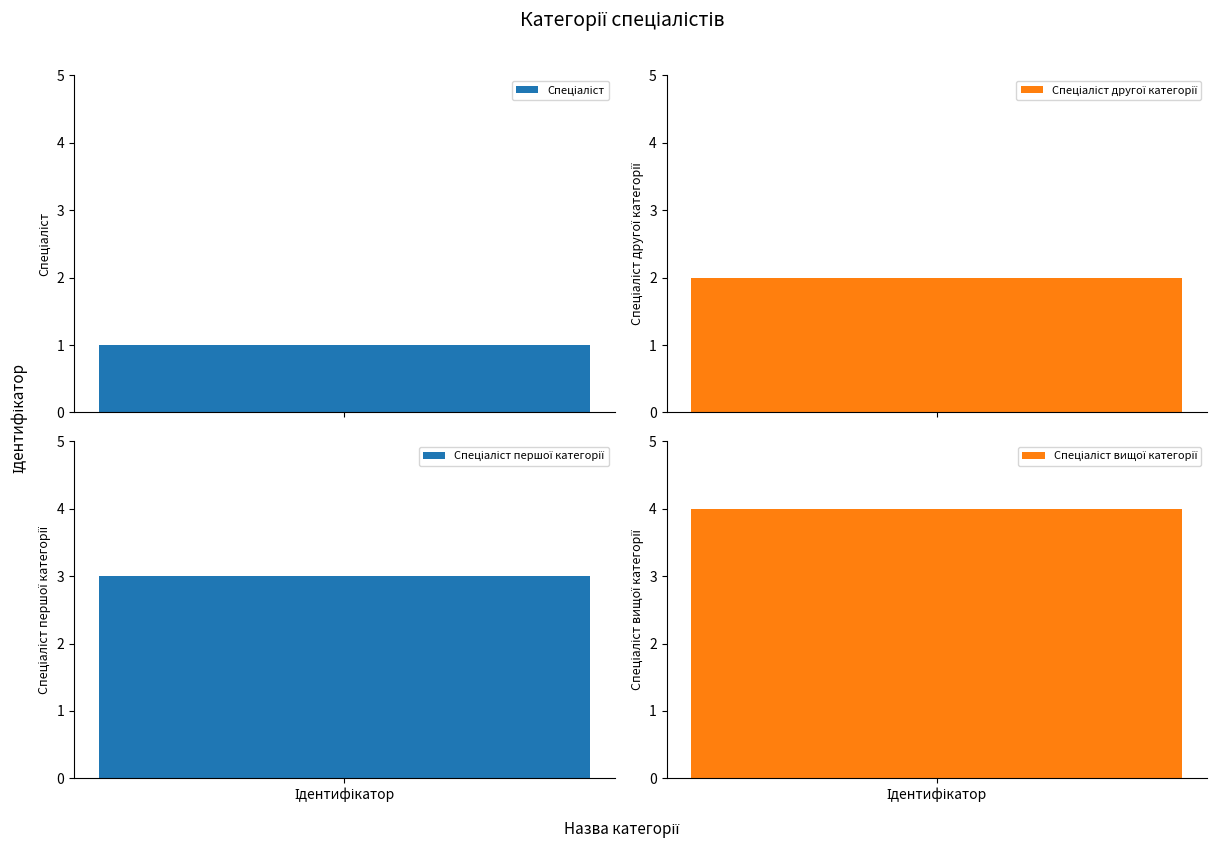

Are the bars grouped side by side (vs. stacked)?

No